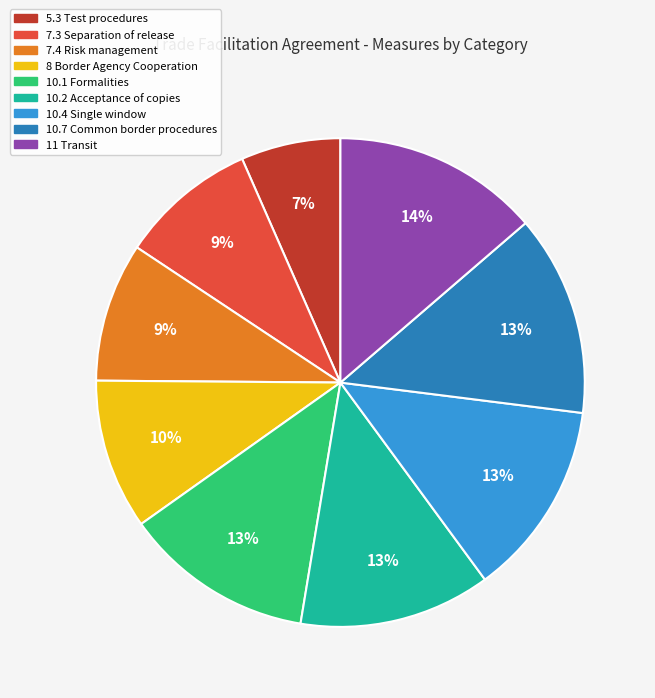

Approximately how many times larger is the value at 10.2 Acceptance of copies compared to 8 Border Agency Cooperation?

1.3